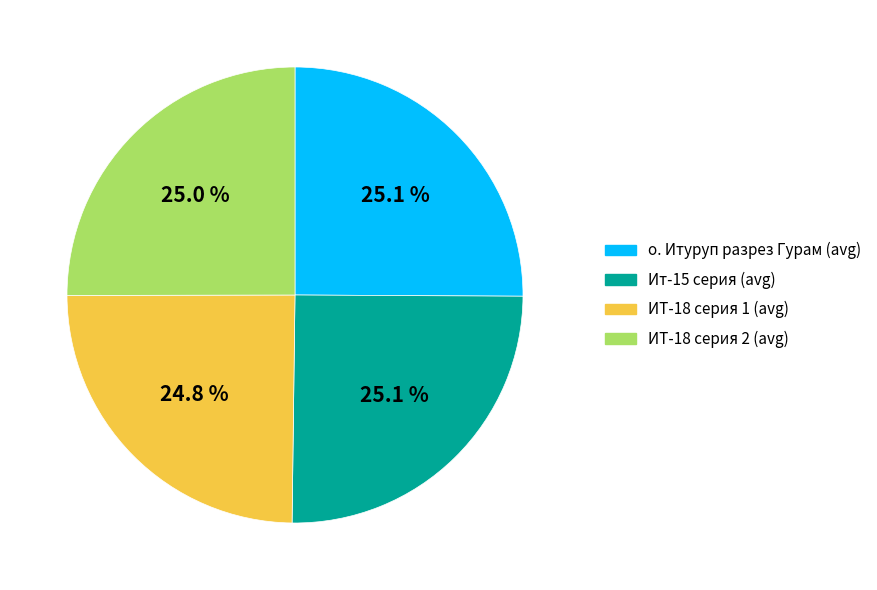

Does ИТ-18 серия 2 (avg) represent more than half of the total?

No